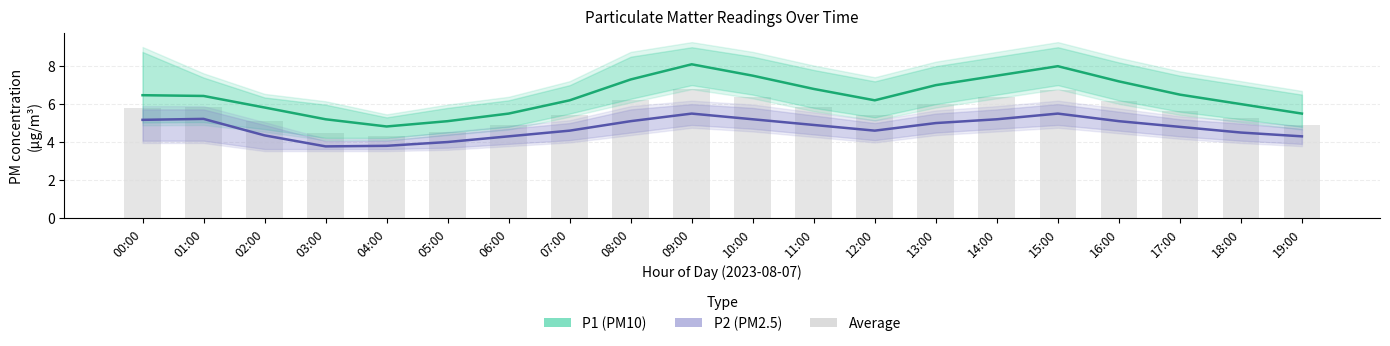

At which category does the chart reach its peak across all series?

09:00